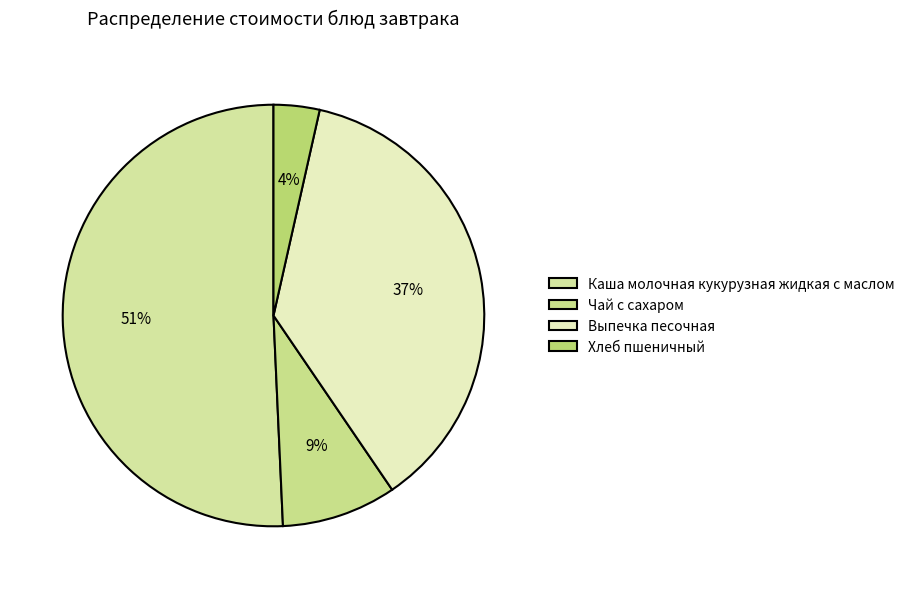

How many slices are in this pie chart?

4